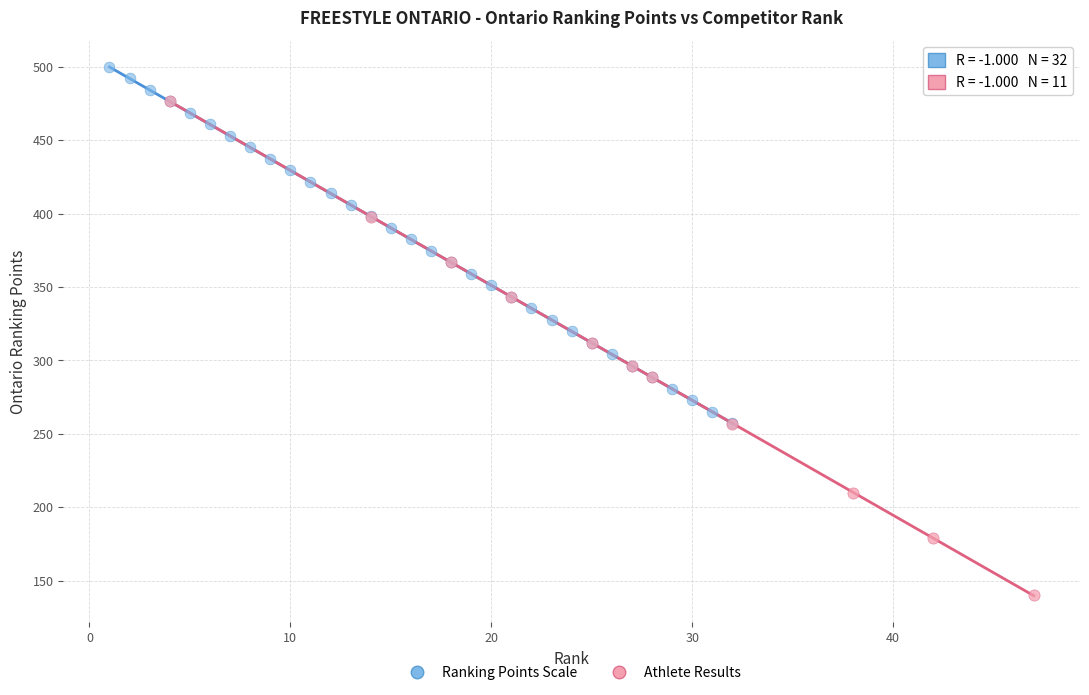

Which series contains the highest Y value?

Ranking Points Scale